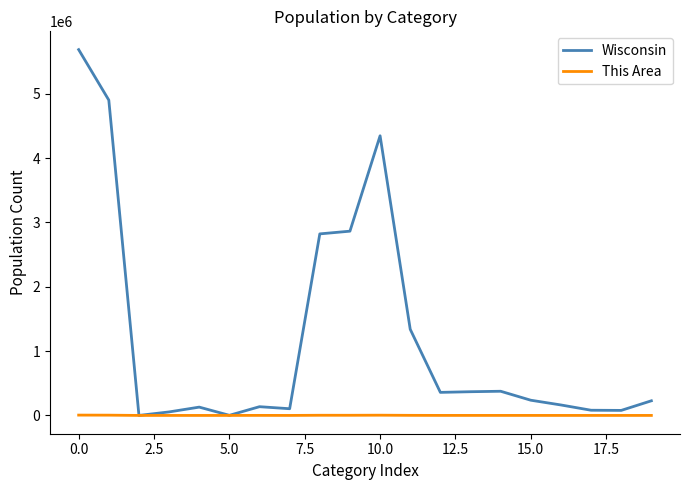

Which series has the largest range (max minus min)?

Wisconsin